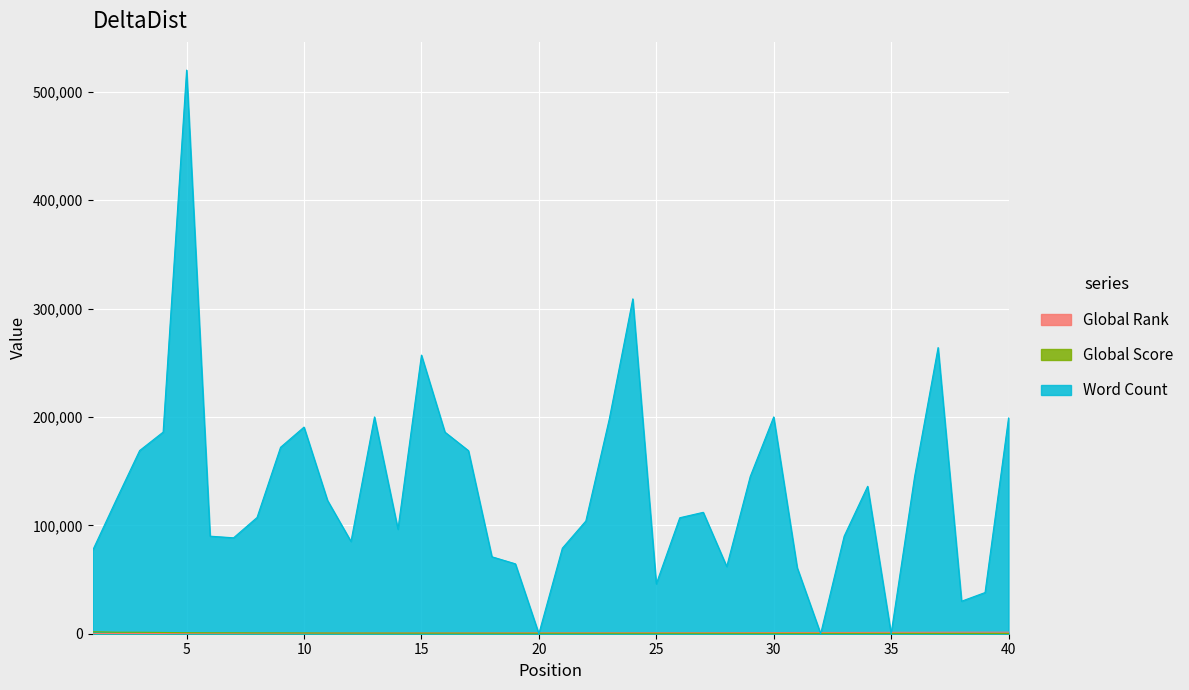

Where does the Global Score series first go above 440?

1